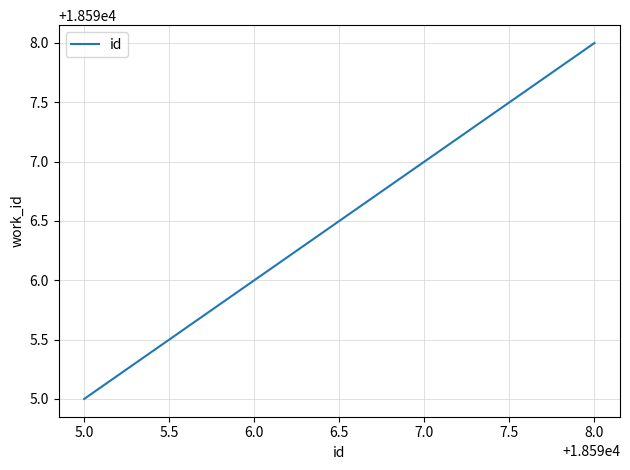

What position from the left is 8.0?

4